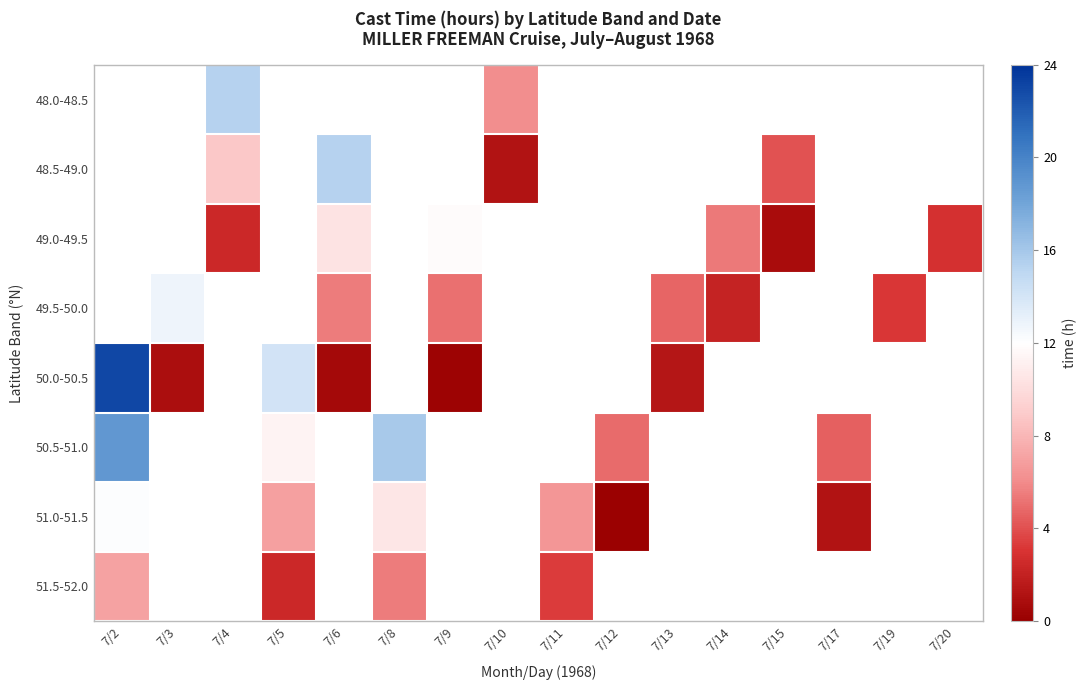

What is the approximate value of 50.0-50.5 at 7/13?

1.4